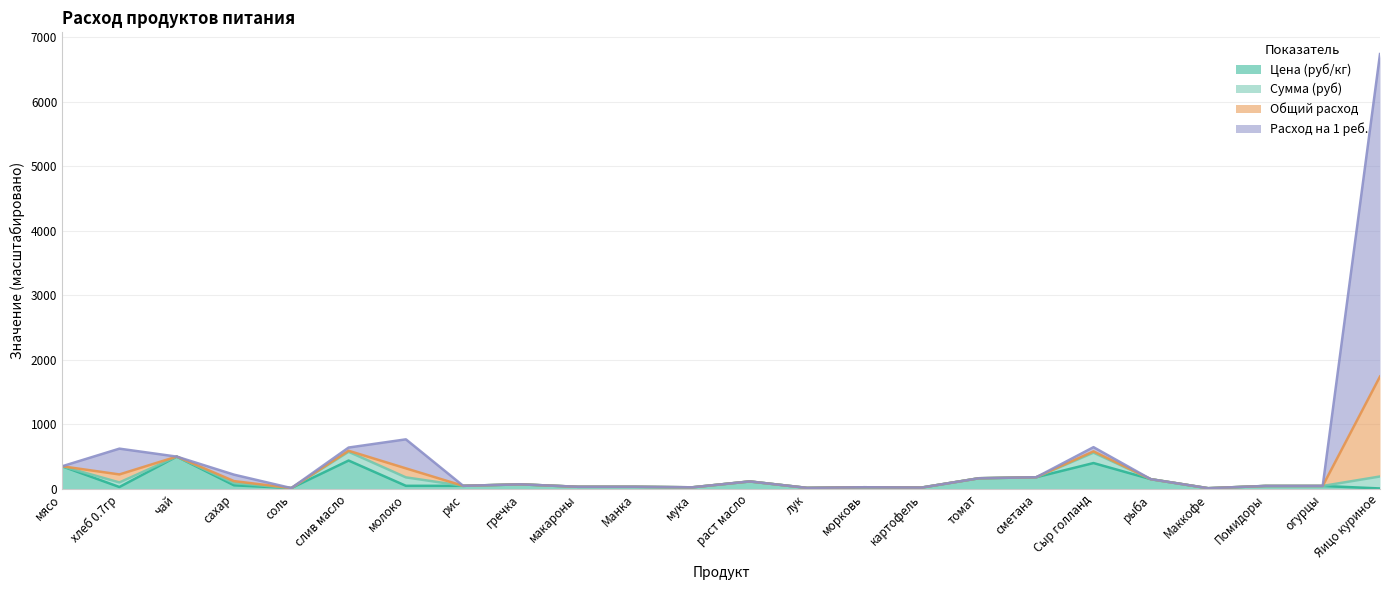

How many lines are shown in the chart?

4